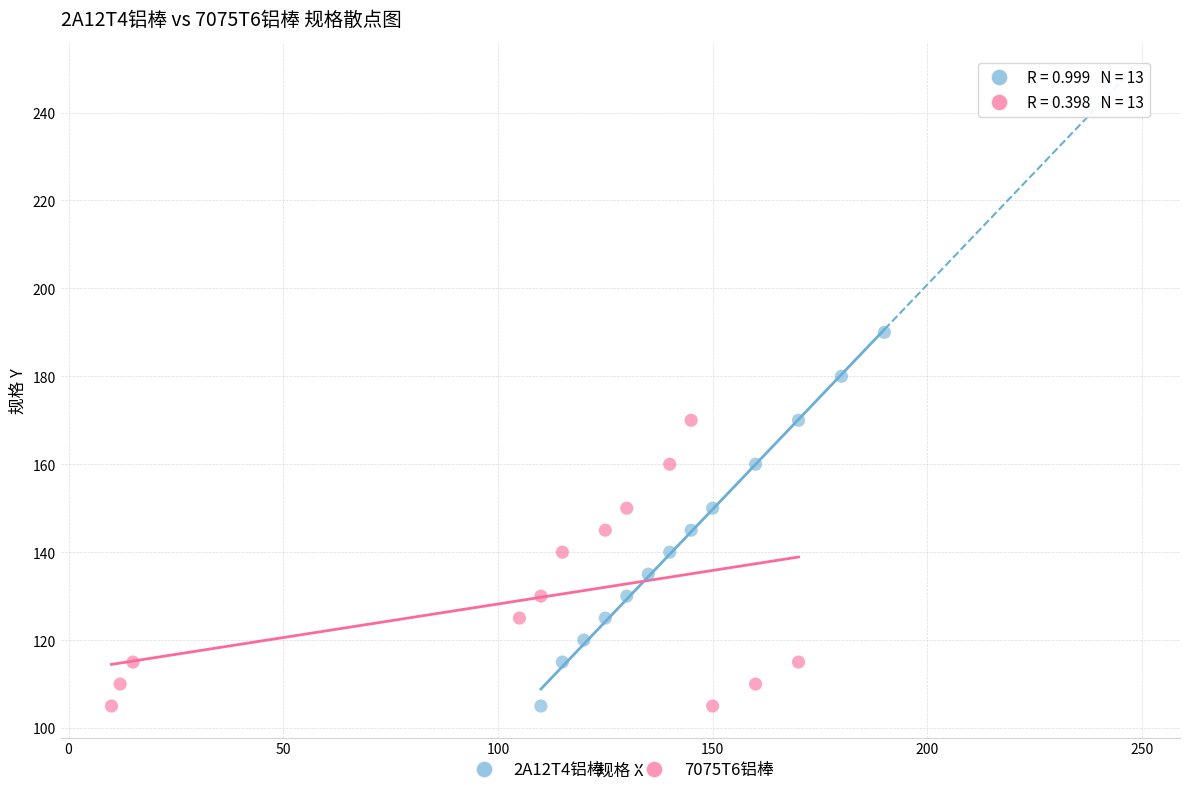

Which series has the widest spread of Y values?

2A12T4铝棒